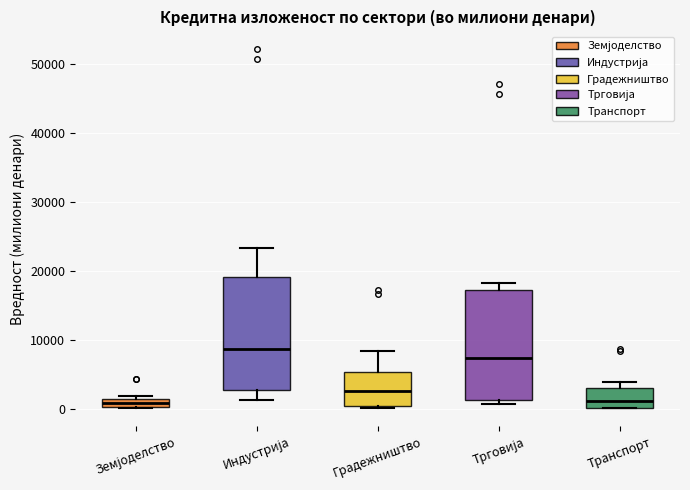

Where is the upper edge of the box for Индустрија on the y-axis? The values are not printed on the chart, so give them approximately, as read against the axis.

19000